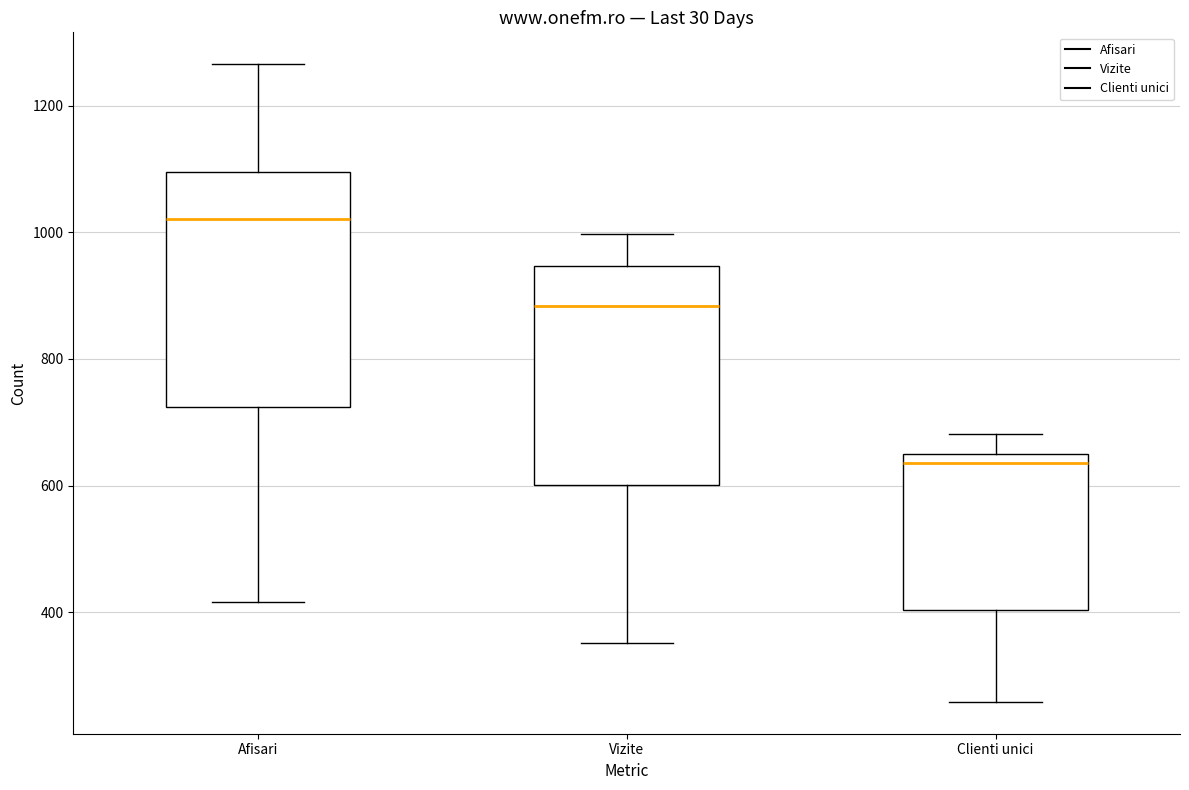

Comparing the boxes themselves (not the whiskers), which one is the tallest?

Afisari